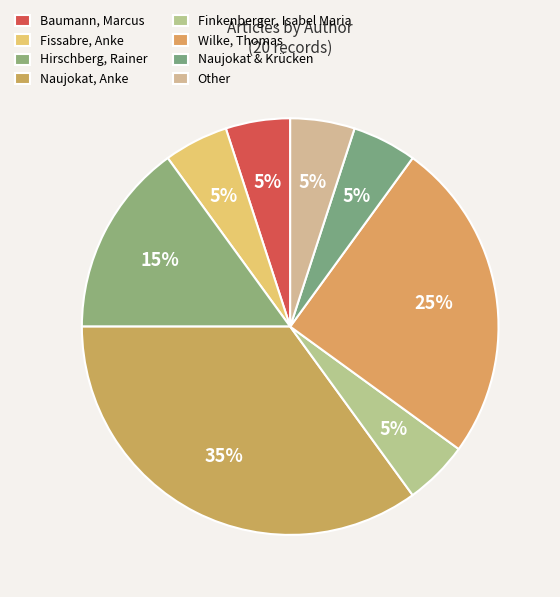

How many segments does this pie chart have?

8